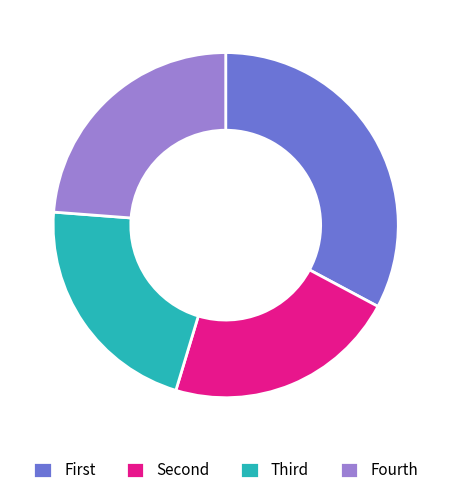

The Fourth slice represents 24% of the pie. True or false?

True